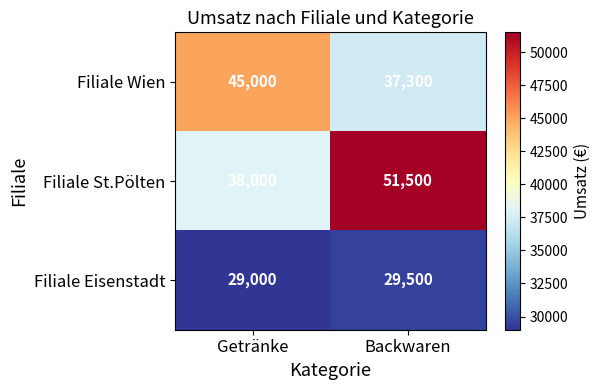

Is it true that Filiale Wien equals 26999 at Getränke?

False